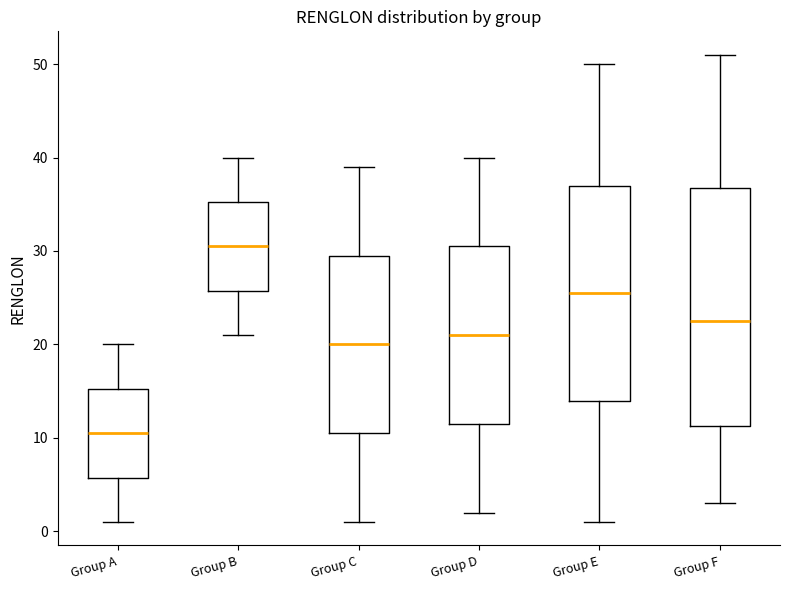

Reading left to right, transcribe this box plot: for each box, give where its median line is, the range the box spans, and where its two whiskers end, as read against the y-axis. The values are not printed on the chart, so give them approximately, as read against the axis.

Group A: median 11, box 6 to 15, whiskers 1 to 20
Group B: median 31, box 26 to 35, whiskers 21 to 40
Group C: median 20, box 11 to 30, whiskers 1 to 39
Group D: median 21, box 12 to 31, whiskers 2 to 40
Group E: median 26, box 14 to 37, whiskers 1 to 50
Group F: median 23, box 11 to 37, whiskers 3 to 51